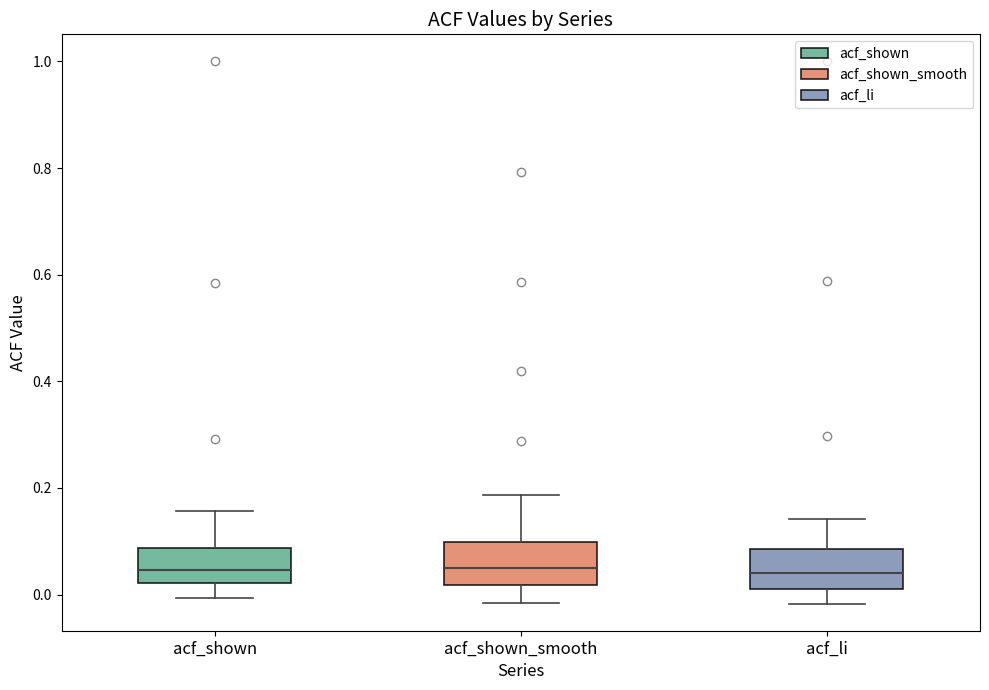

Reading left to right, transcribe this box plot: for each box, give where its median line is, the range the box spans, and where its two whiskers end, as read against the y-axis. The values are not printed on the chart, so give them approximately, as read against the axis.

acf_shown: median 0.04, box 0.02 to 0.08, whiskers 0.00 to 0.16
acf_shown_smooth: median 0.06, box 0.02 to 0.10, whiskers -0.02 to 0.18
acf_li: median 0.04, box 0.02 to 0.08, whiskers -0.02 to 0.14